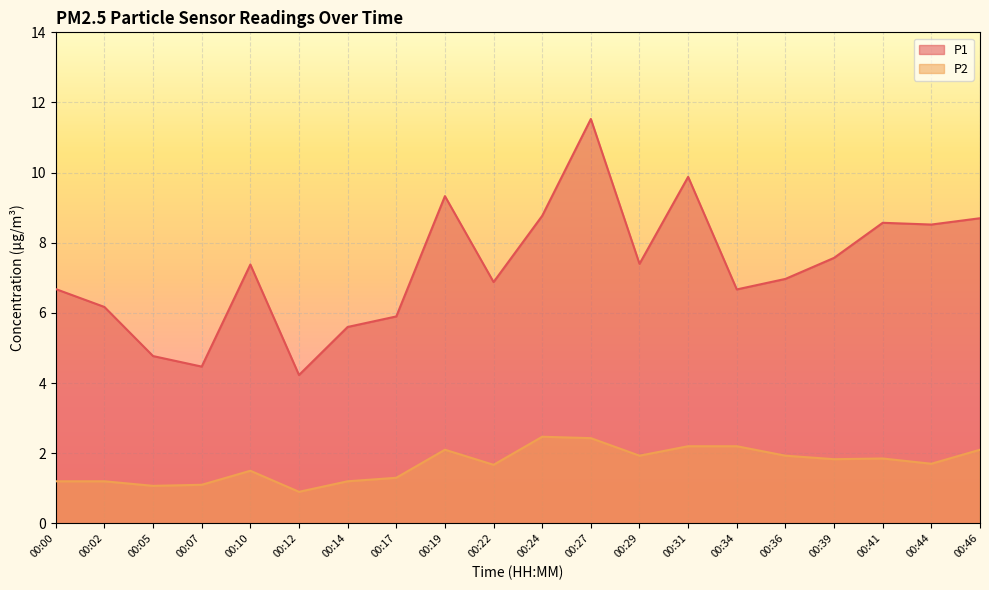

Reading left to right, list all the values displayed in this chart.

P1: 6.7	6.2	4.8	4.5	7.4	4.2	5.6	5.9	9.3	6.9	8.8	11.5	7.4	9.9	6.7	7.0	7.6	8.6	8.5	8.7
P2: 1.2	1.2	1.1	1.1	1.5	0.9	1.2	1.3	2.1	1.7	2.5	2.4	1.9	2.2	2.2	1.9	1.8	1.9	1.7	2.1